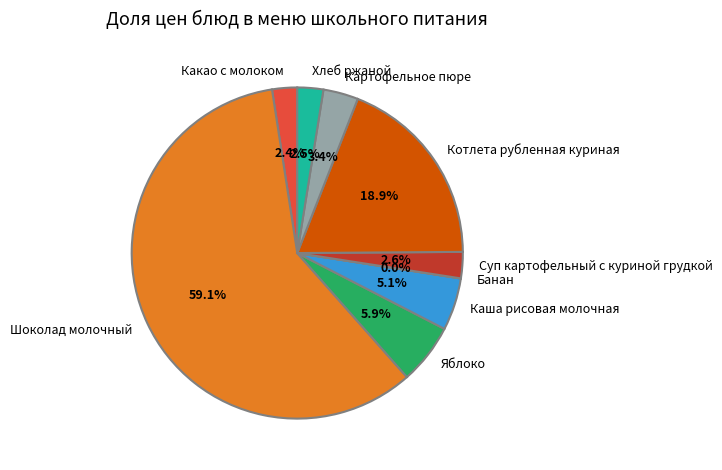

To the nearest percent, what is the difference between the largest and smallest slice percentages?

59%